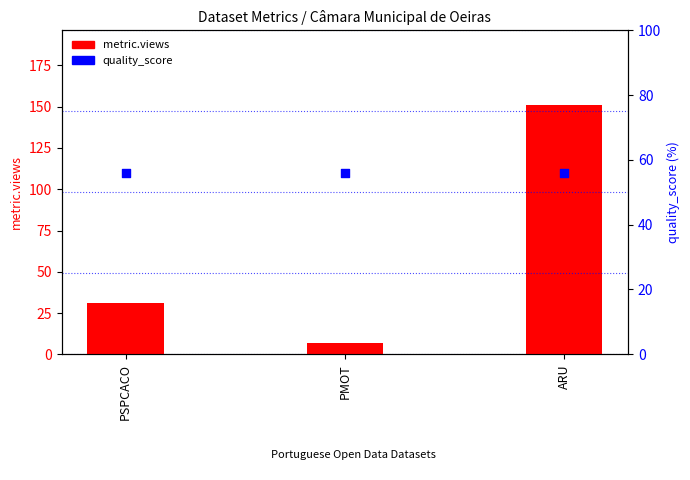

What are all the series names shown in the legend?

metric.views, quality_score